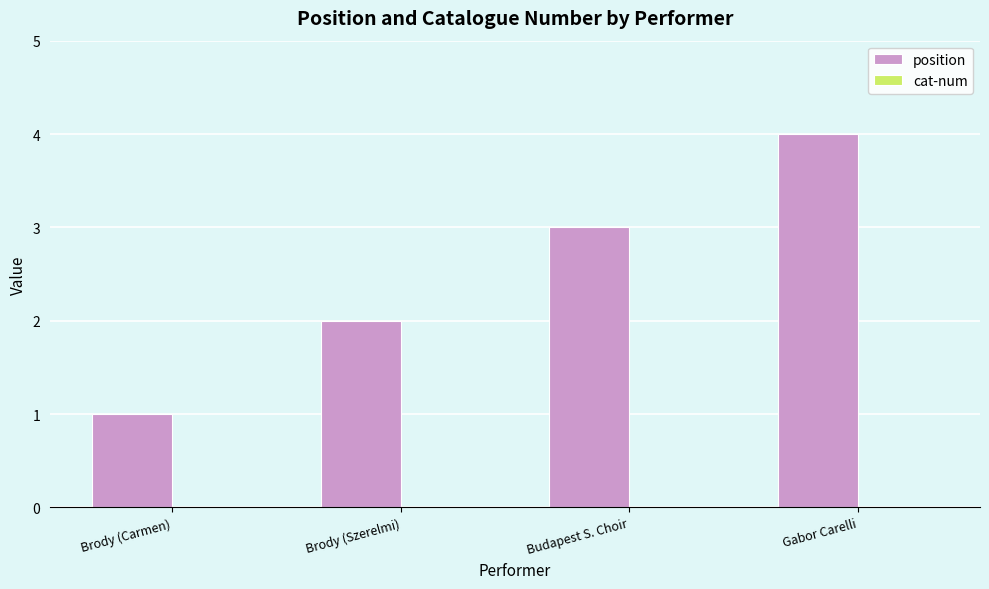

Read the value at Budapest S. Choir.

3